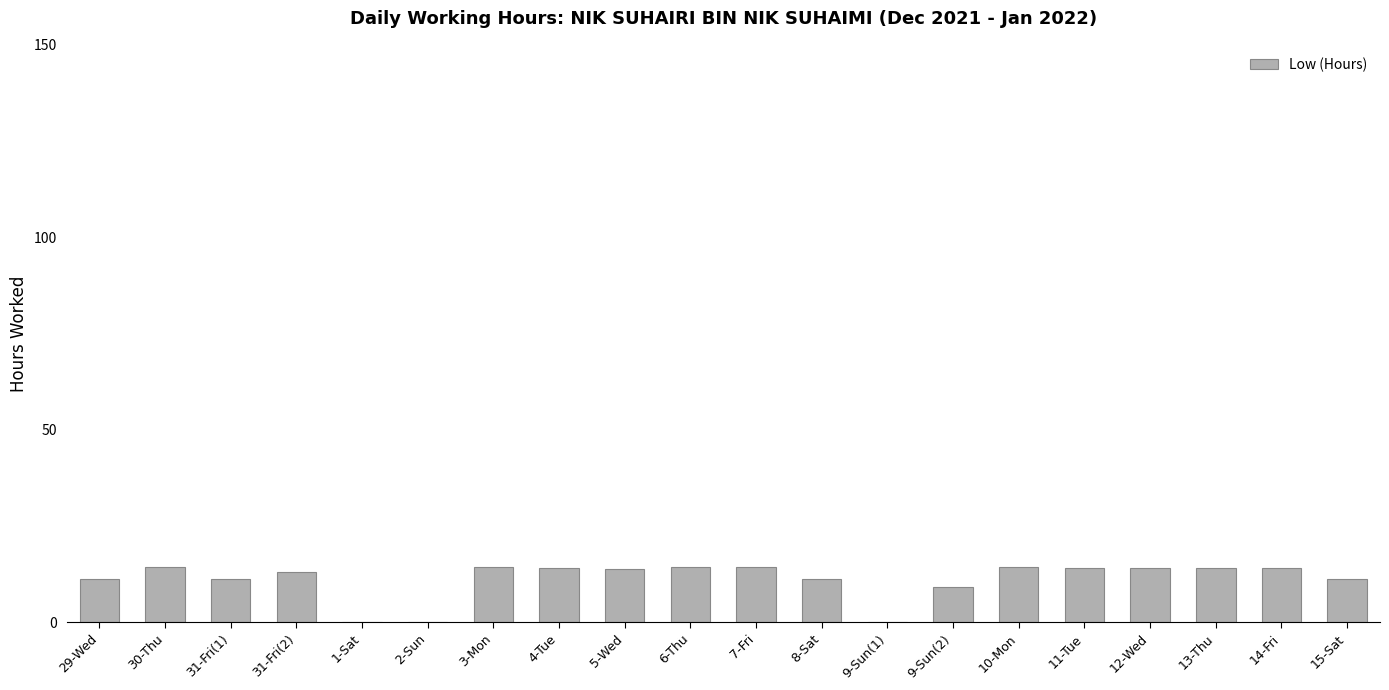

What is the maximum value shown in the chart?

14.5